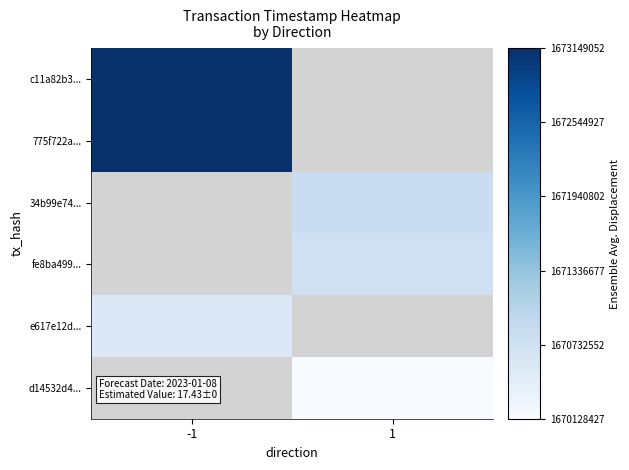

What is the highest value of the e617e12d... series?

1670543110.0